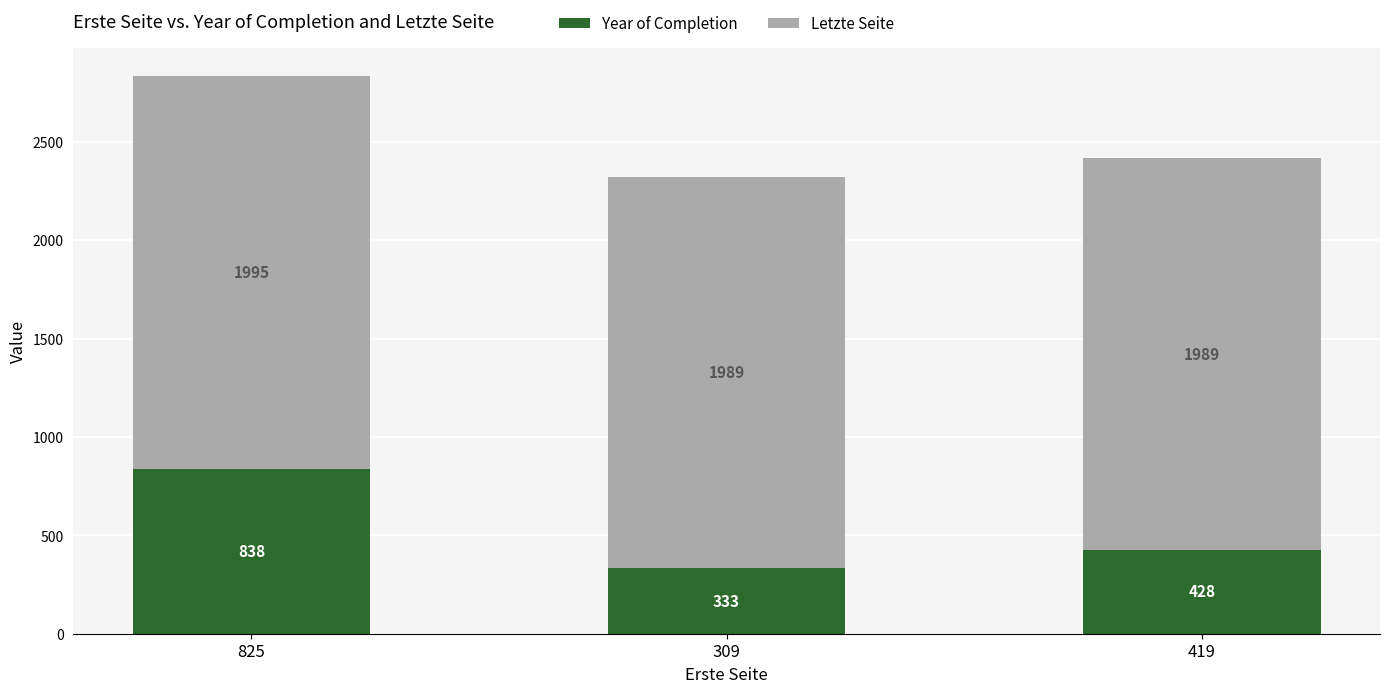

How many distinct data groups are displayed?

2